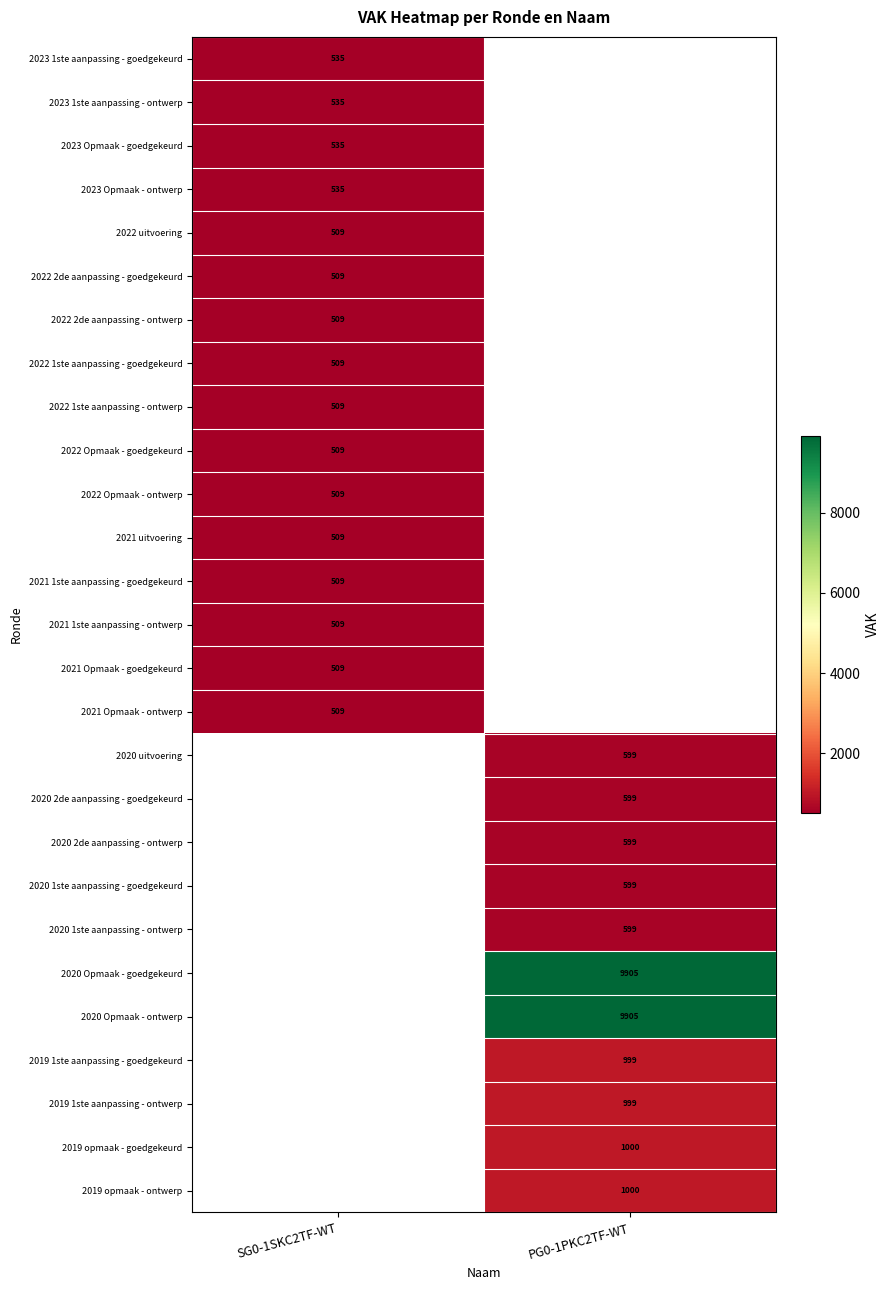

The 2022 1ste aanpassing - ontwerp series shows 509 at SG0-1SKC2TF-WT. True or false?

True